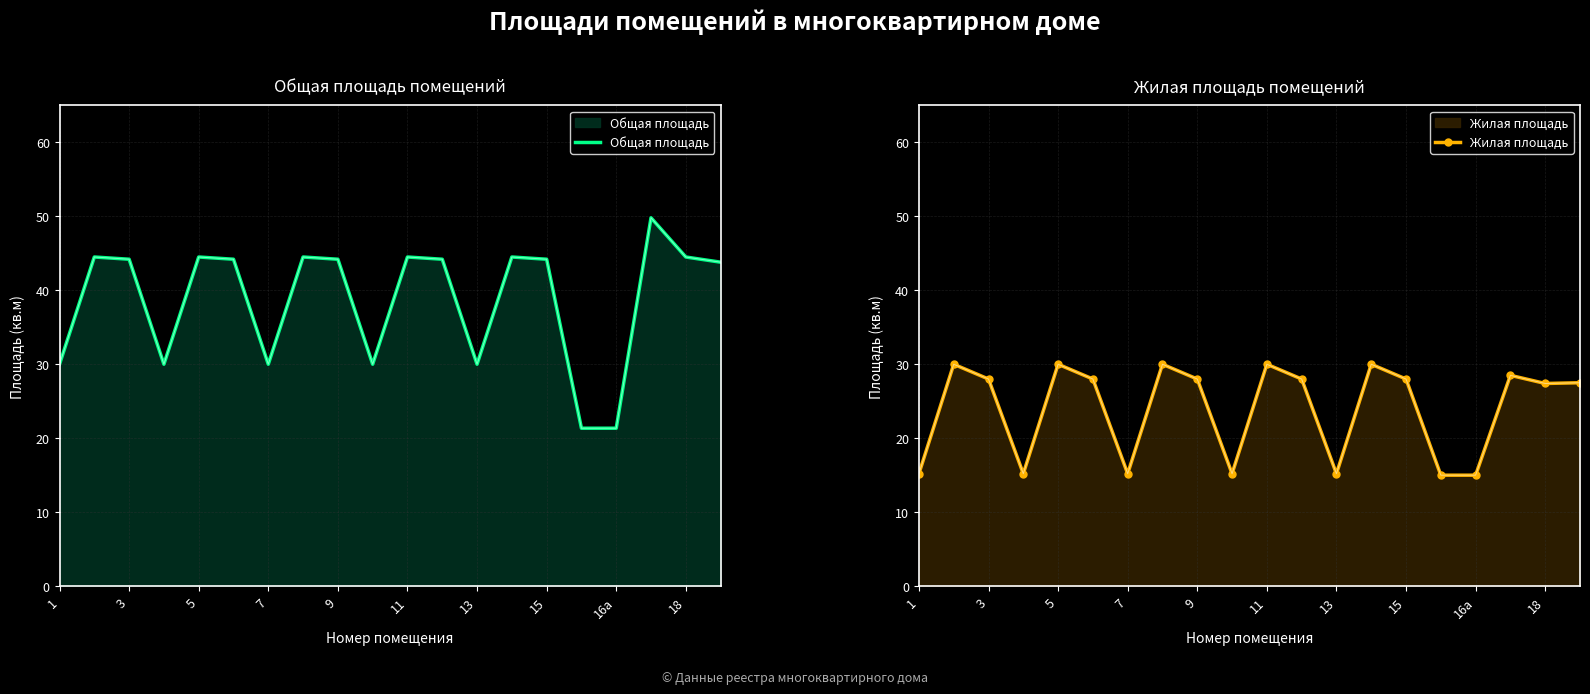

At 15, list the series in order from largest to smallest.

Общая площадь, Жилая площадь